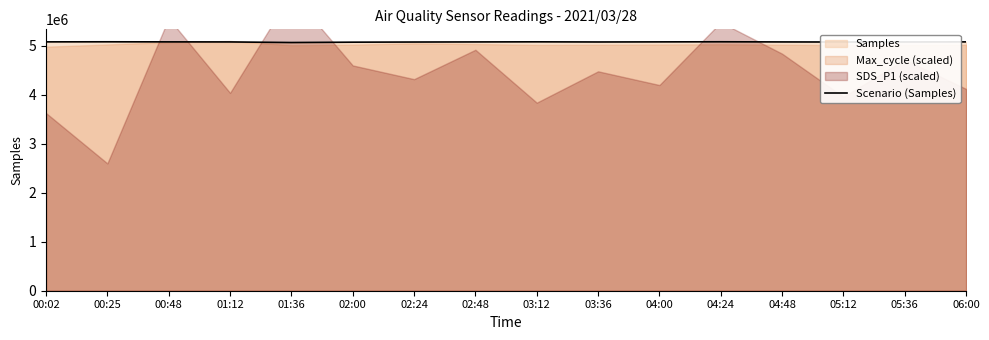

Approximately how many times larger is the value at 04:24 compared to 00:25?

1.0